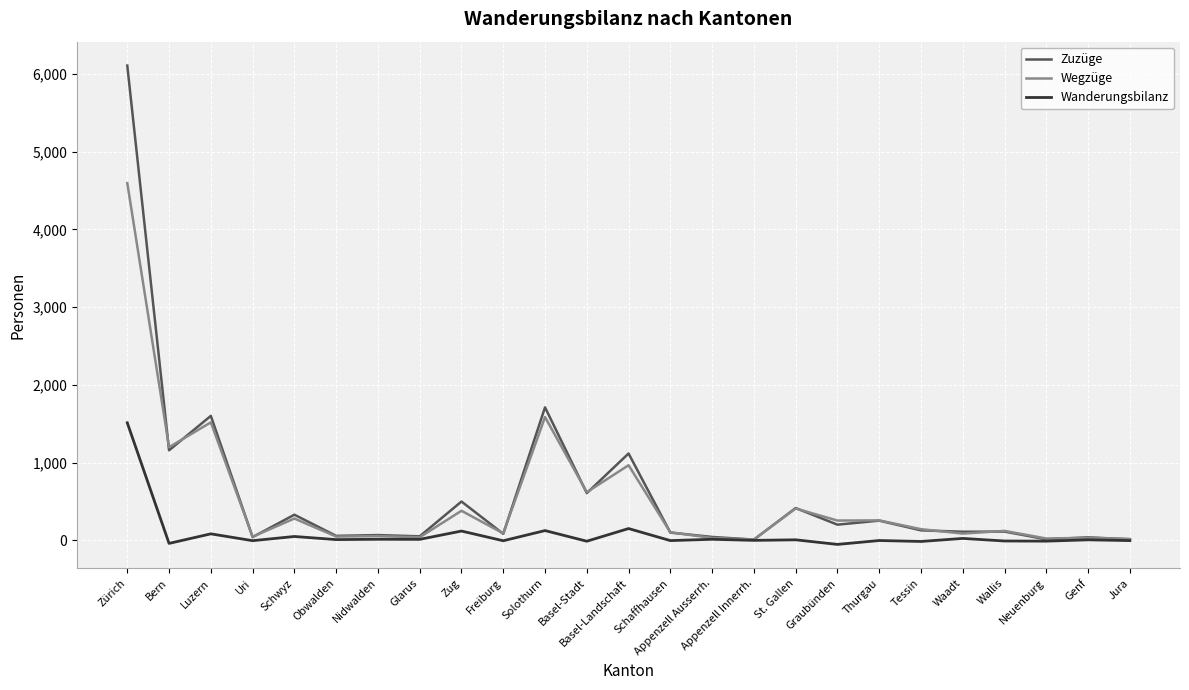

What are all the series names shown in the legend?

Zuzüge, Wegzüge, Wanderungsbilanz